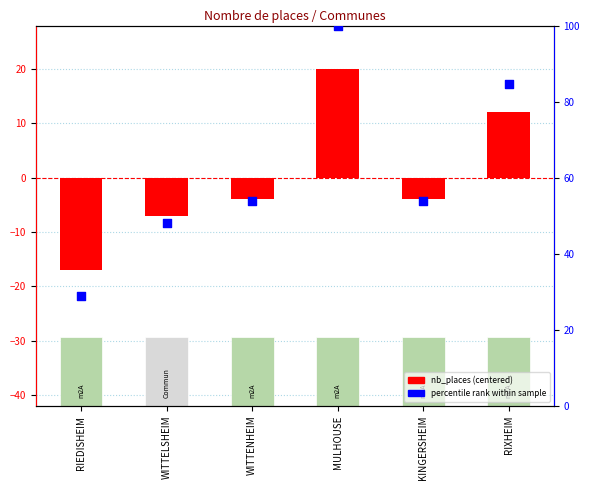

Which series reaches the minimum Y coordinate?

nb_places (centered)